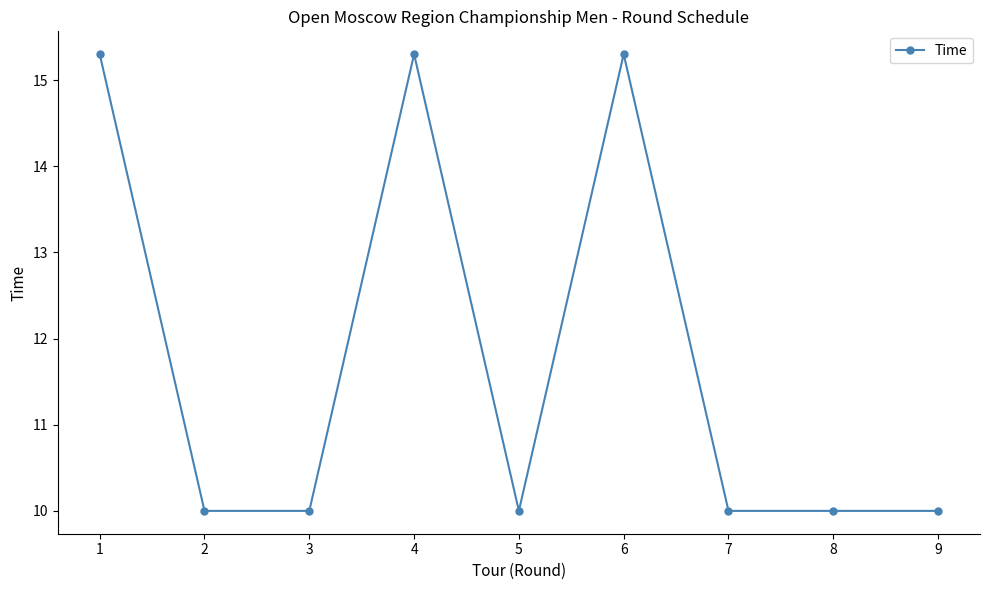

Between 2 and 1, which is larger?

1